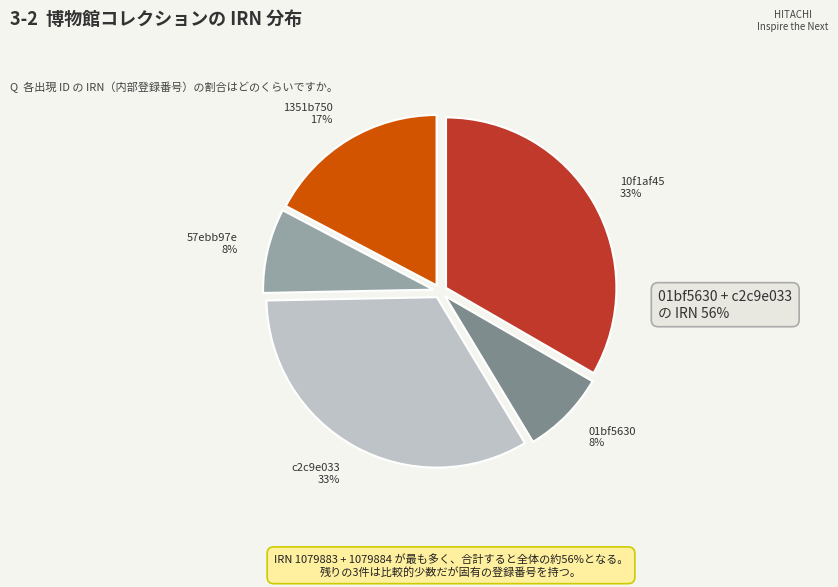

The 01bf5630 slice represents 1% of the pie. True or false?

False